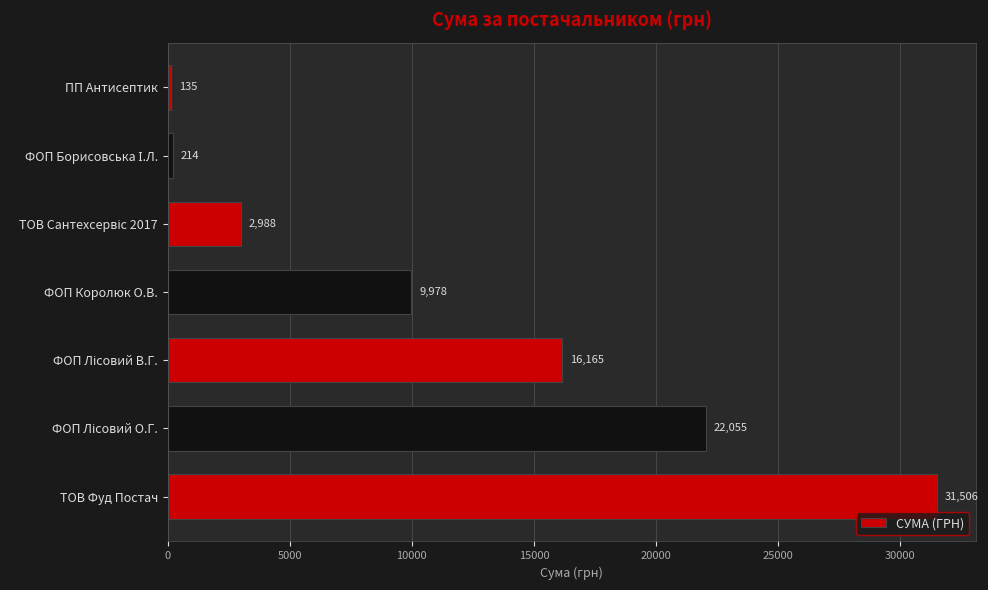

What is the minimum value shown in the chart?

135.0